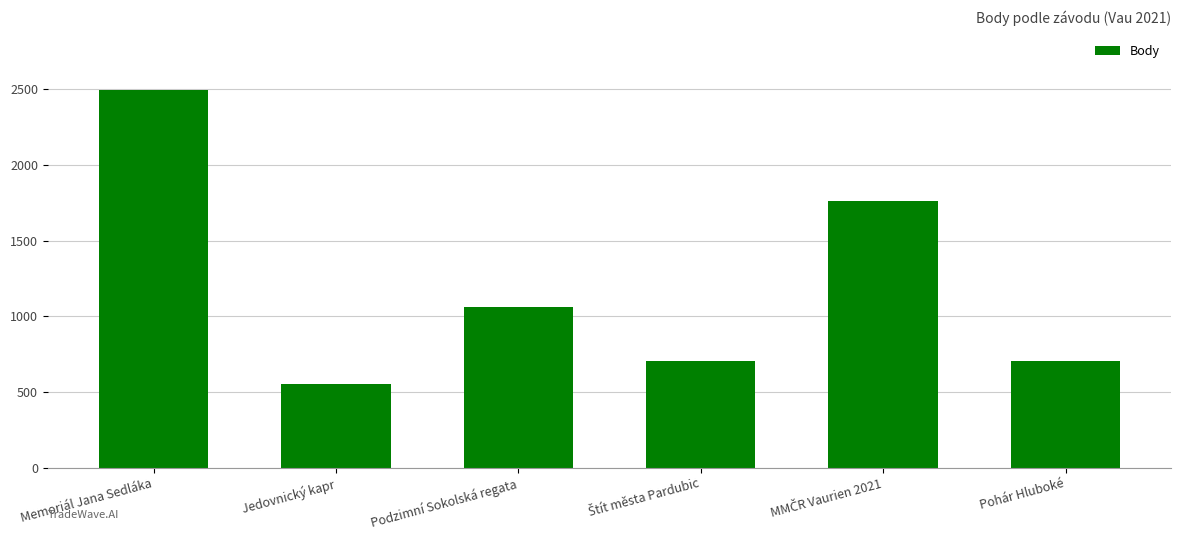

Is it true that the value at Memoriál Jana Sedláka is 862?

False